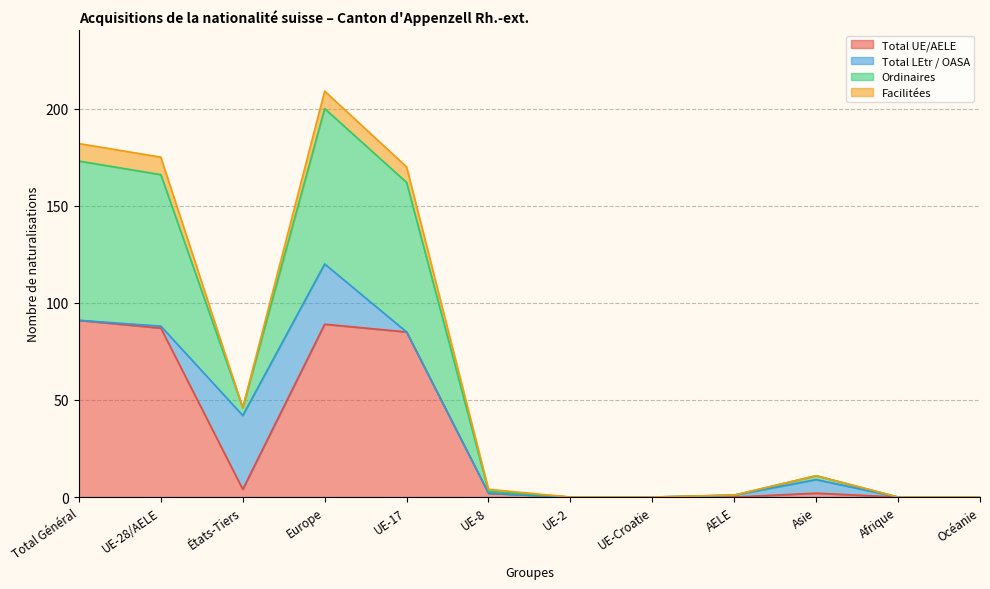

True or false: Ordinaires and Naturalisations (UE) cross at least once.

False